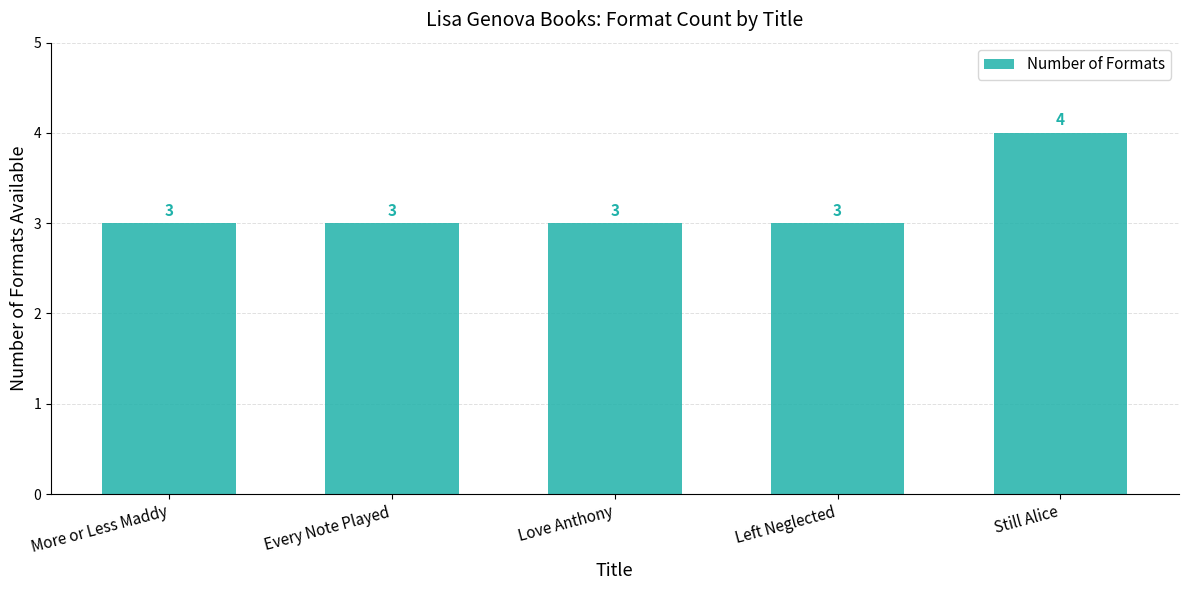

What is the maximum value shown in the chart?

4